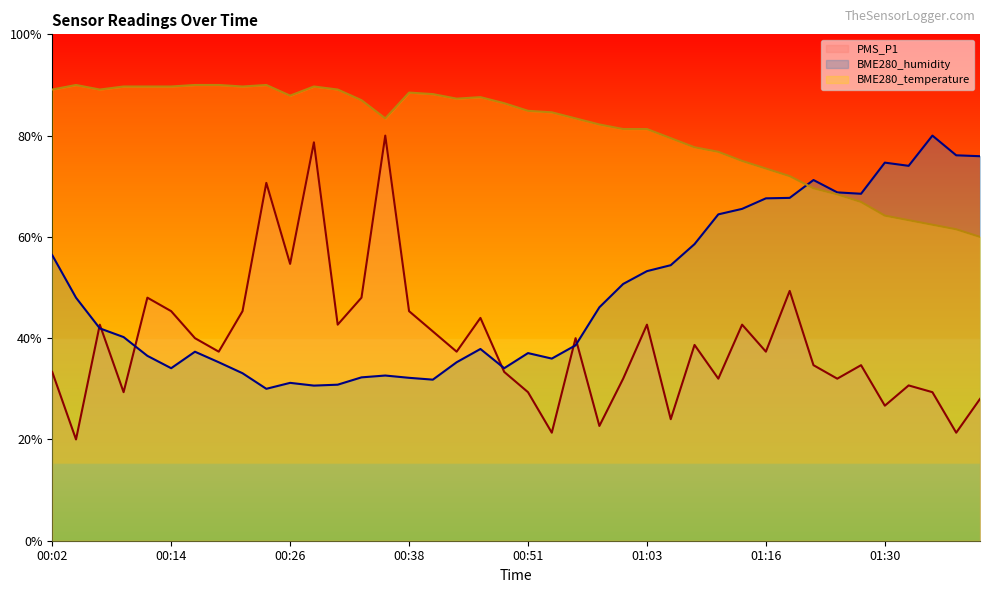

What is the minimum value for BME280_humidity?

30.0